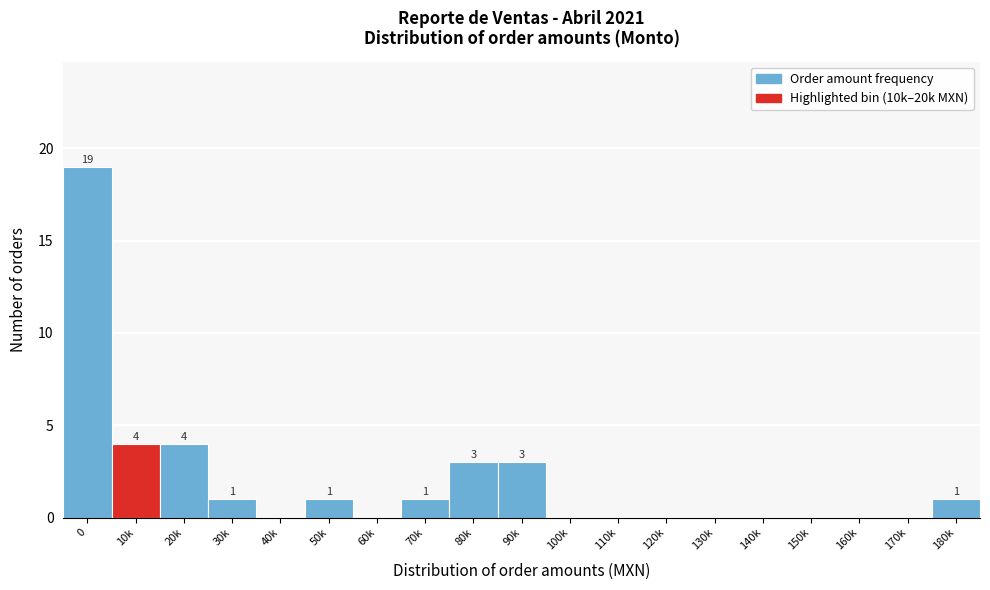

Reading left to right, list all the values displayed in this chart.

0=19	10k=4	20k=4	30k=1	40k=0	50k=1	60k=0	70k=1	80k=3	90k=3	100k=0	110k=0	120k=0	130k=0	140k=0	150k=0	160k=0	170k=0	180k=1